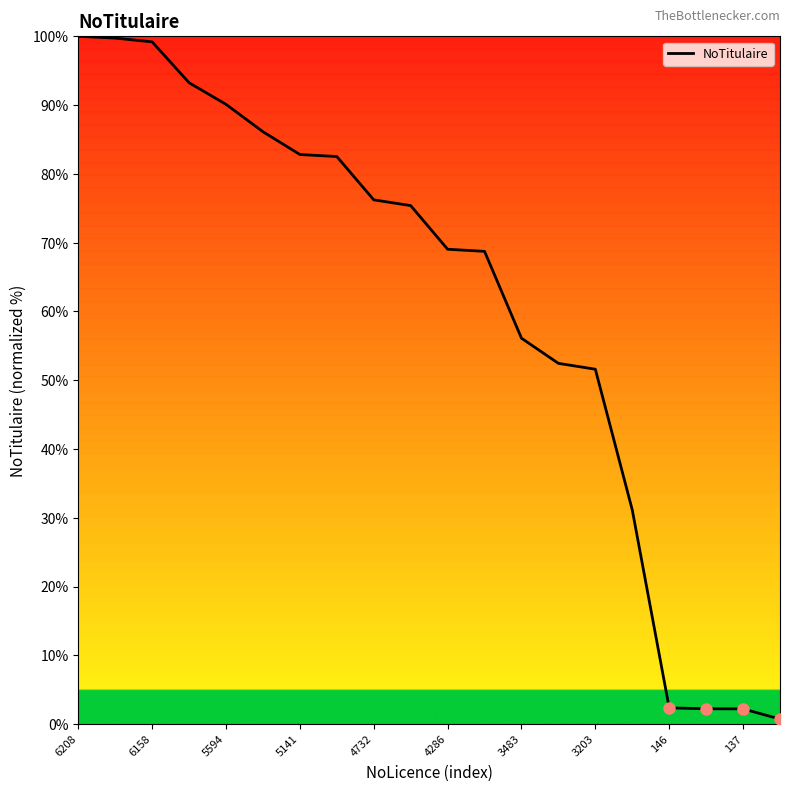

Where is the data nearest to the value 50?

14